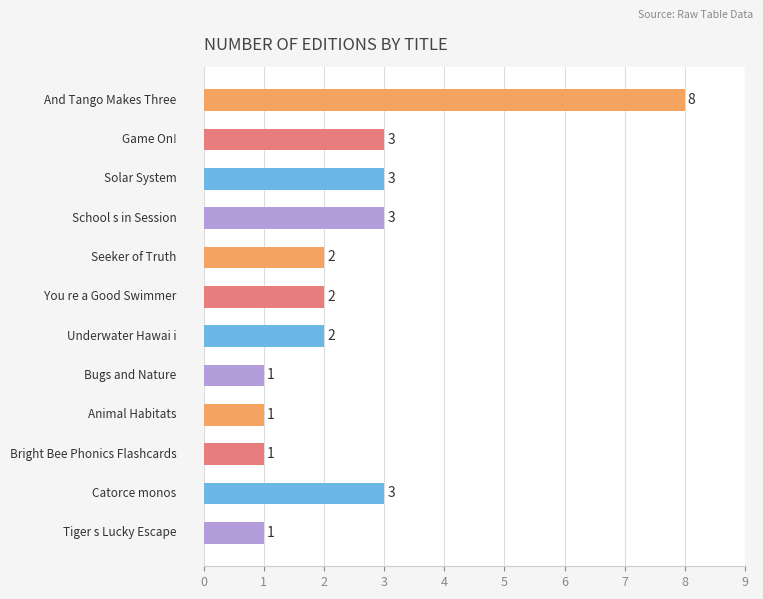

What is the sum of all values?

30